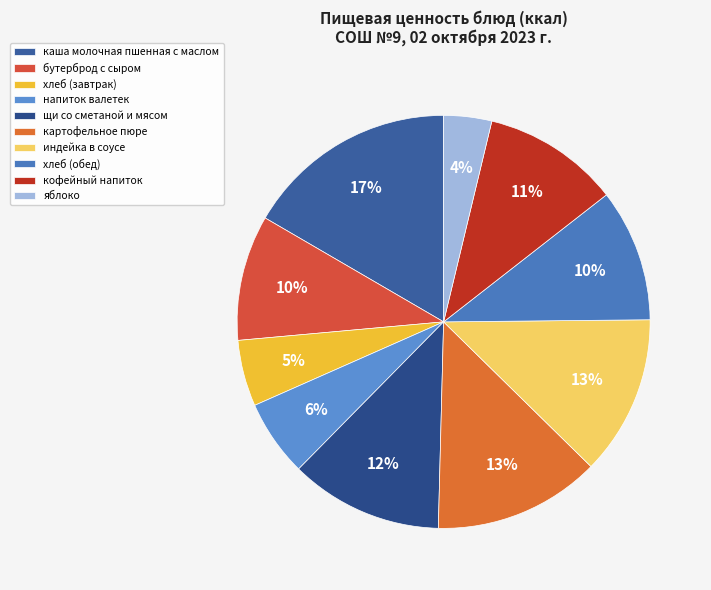

To the nearest percent, what percentage of the pie is индейка в соусе?

13%